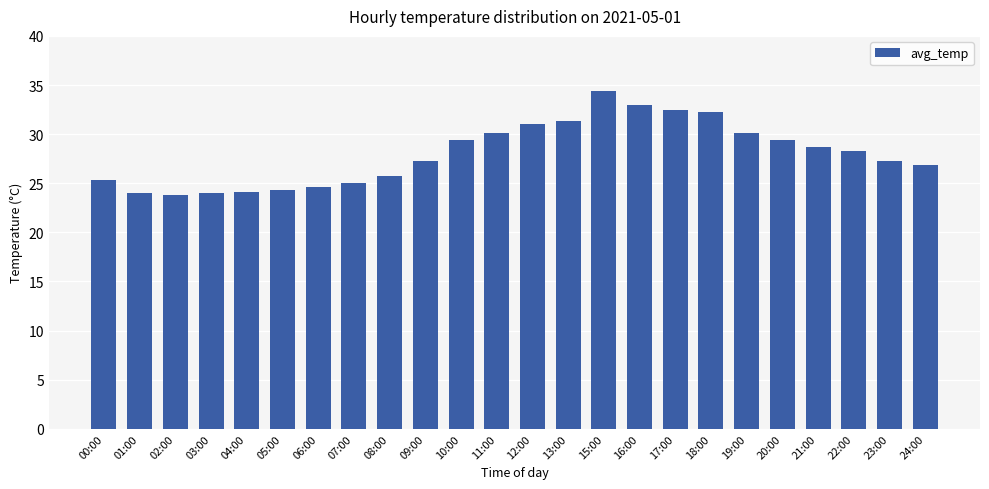

What is the value of the 7th bar from the left?

24.6